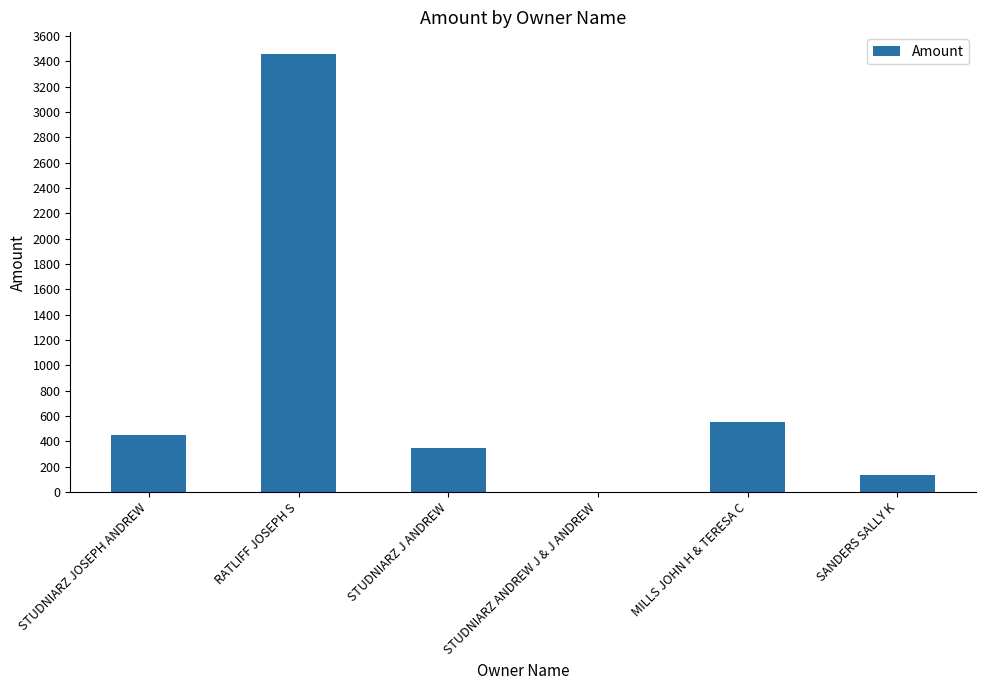

Where is the data nearest to the value 1729?

MILLS JOHN H & TERESA C